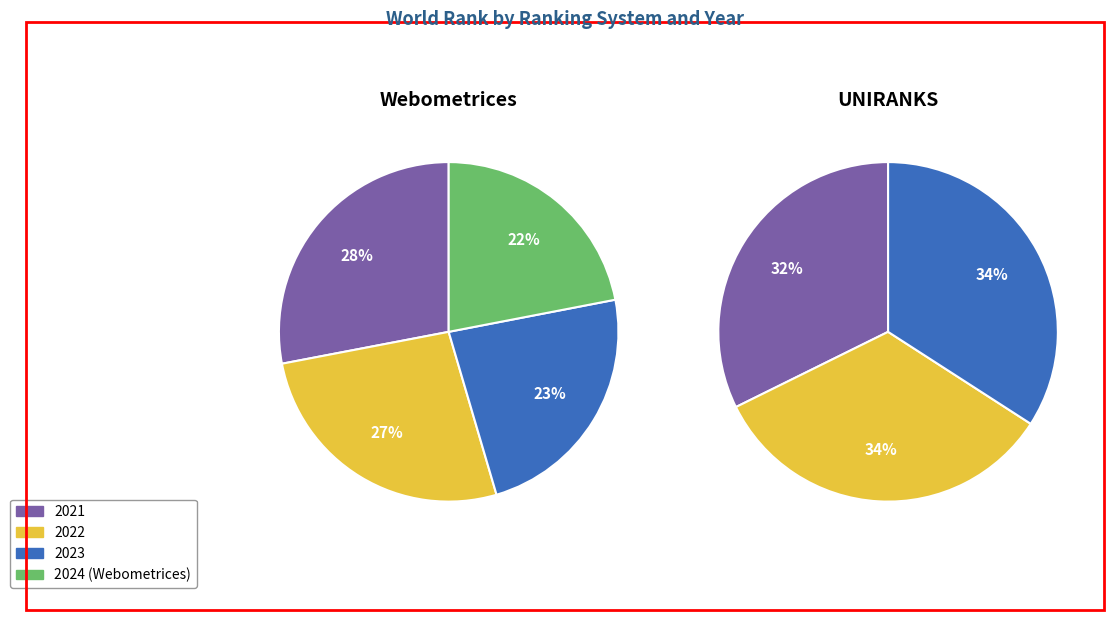

The 2022 slice represents 34% of the pie. True or false?

True